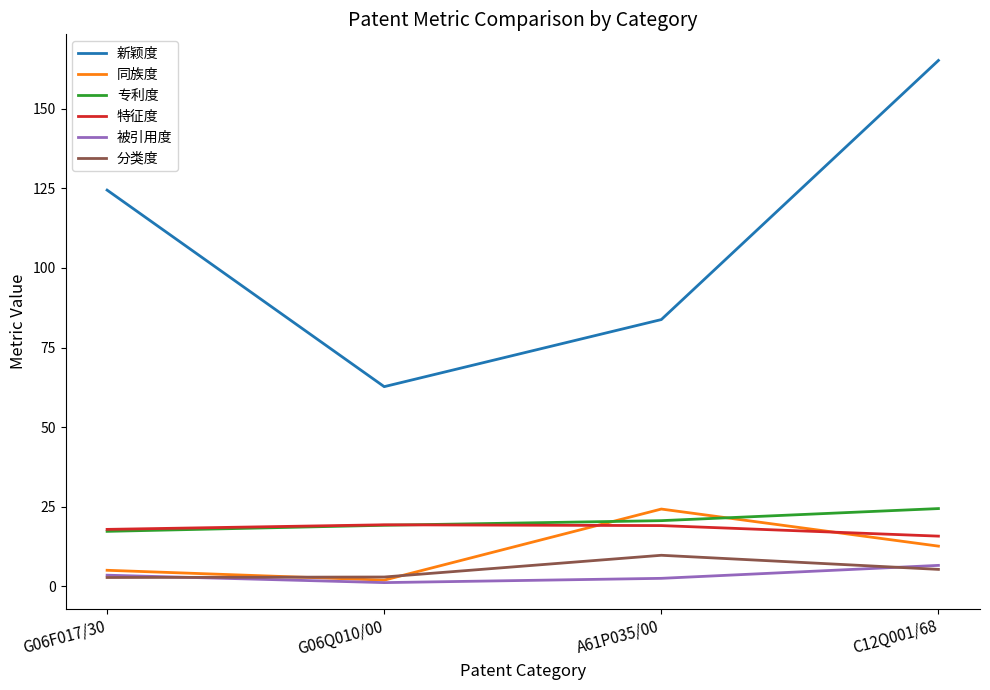

What position from the left is A61P035/00?

3